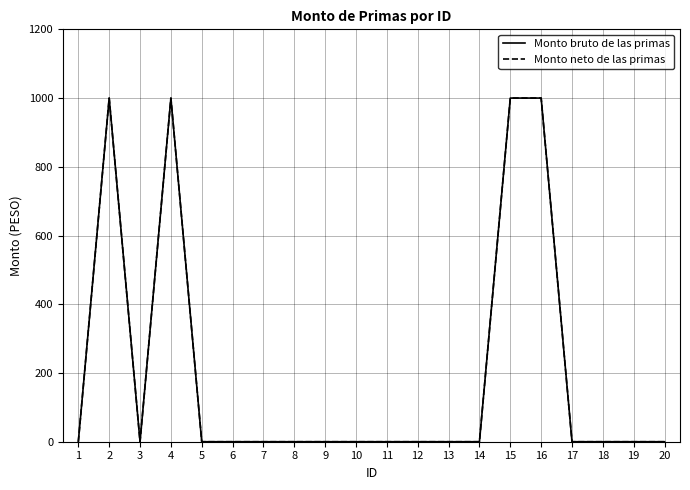

Reading left to right, extract all data points from this chart.

Monto bruto de las primas: 0	1000	0	1000	0	0	0	0	0	0	0	0	0	0	1000	1000	0	0	0	0
Monto neto de las primas: 0	1000	0	1000	0	0	0	0	0	0	0	0	0	0	1000	1000	0	0	0	0